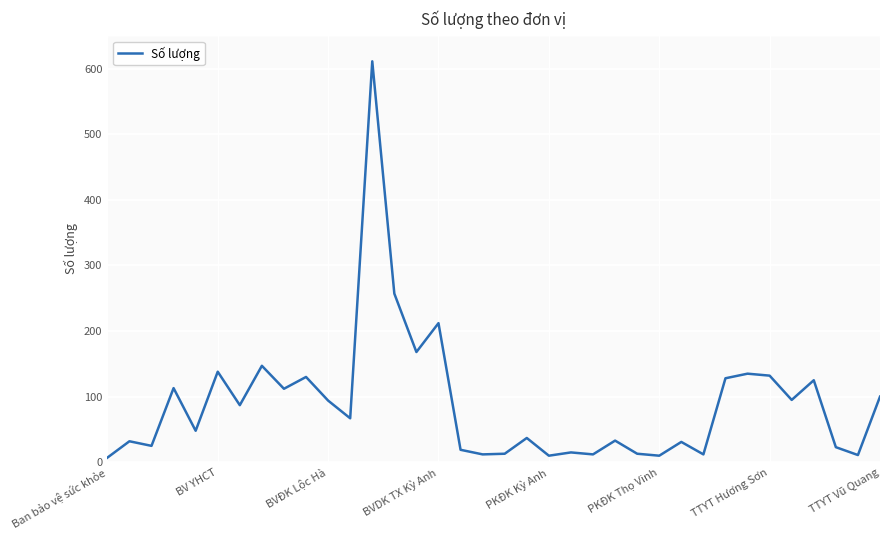

What is the value of the 30th point from the left?

135